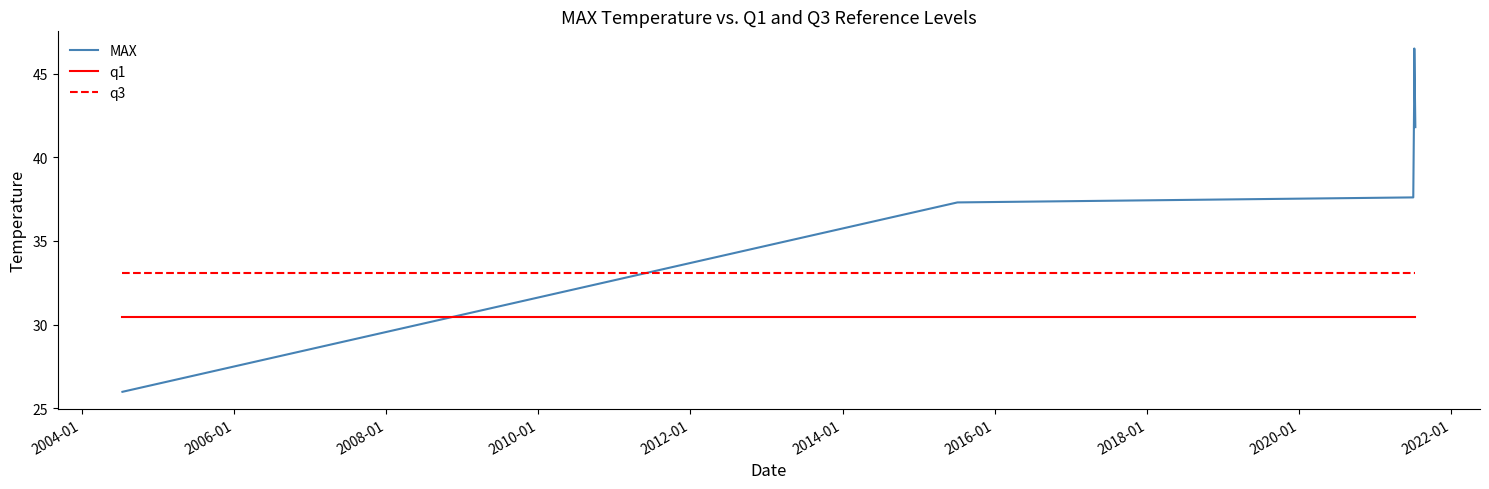

At how many categories does at least one series exceed 40?

3